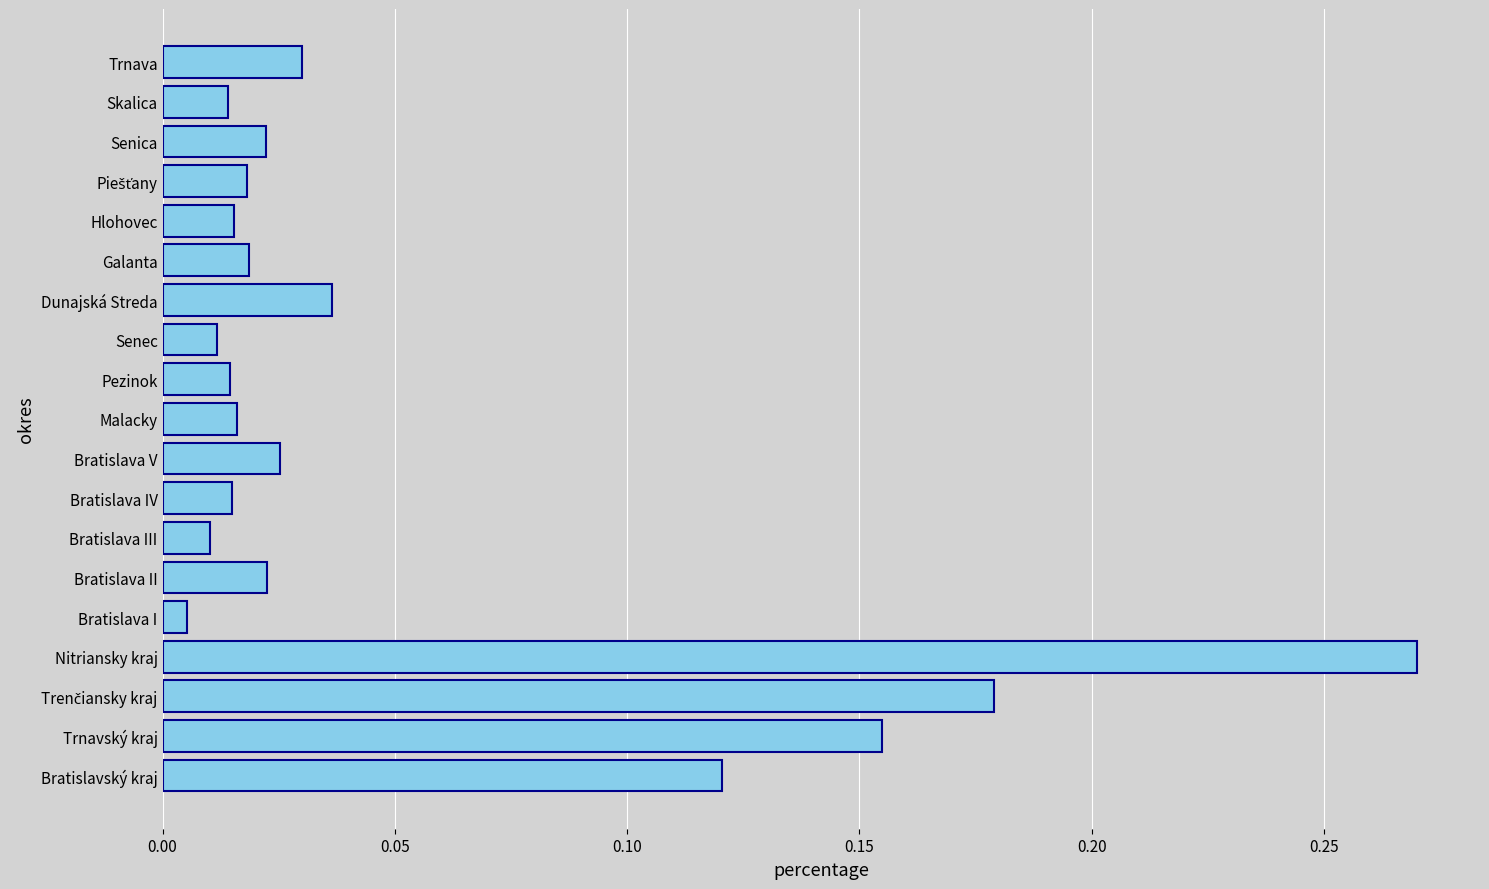

Which category has the highest value across all series?

Nitriansky kraj